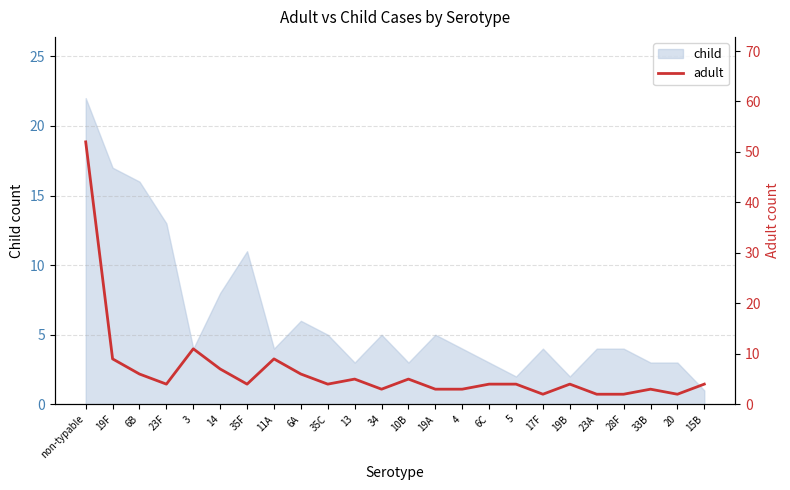

Which category has the highest value in the child series?

non-typable